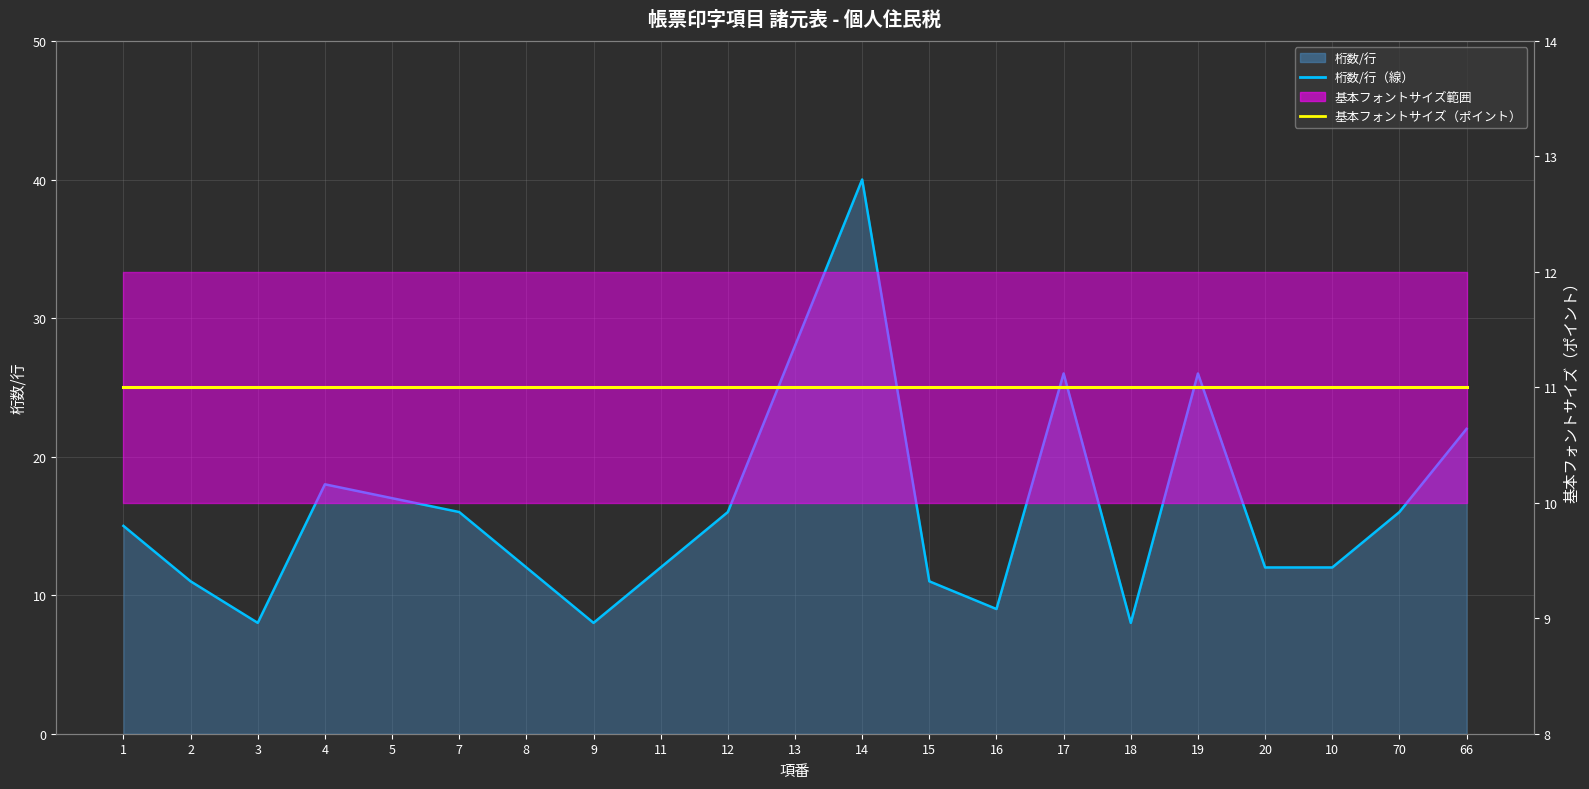

How many lines are shown in the chart?

2